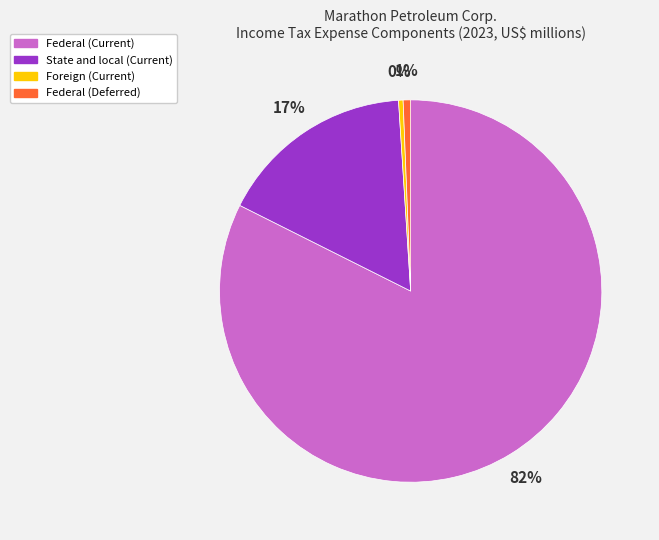

What percentage is the State and local (Current) slice, to the nearest percent?

17%